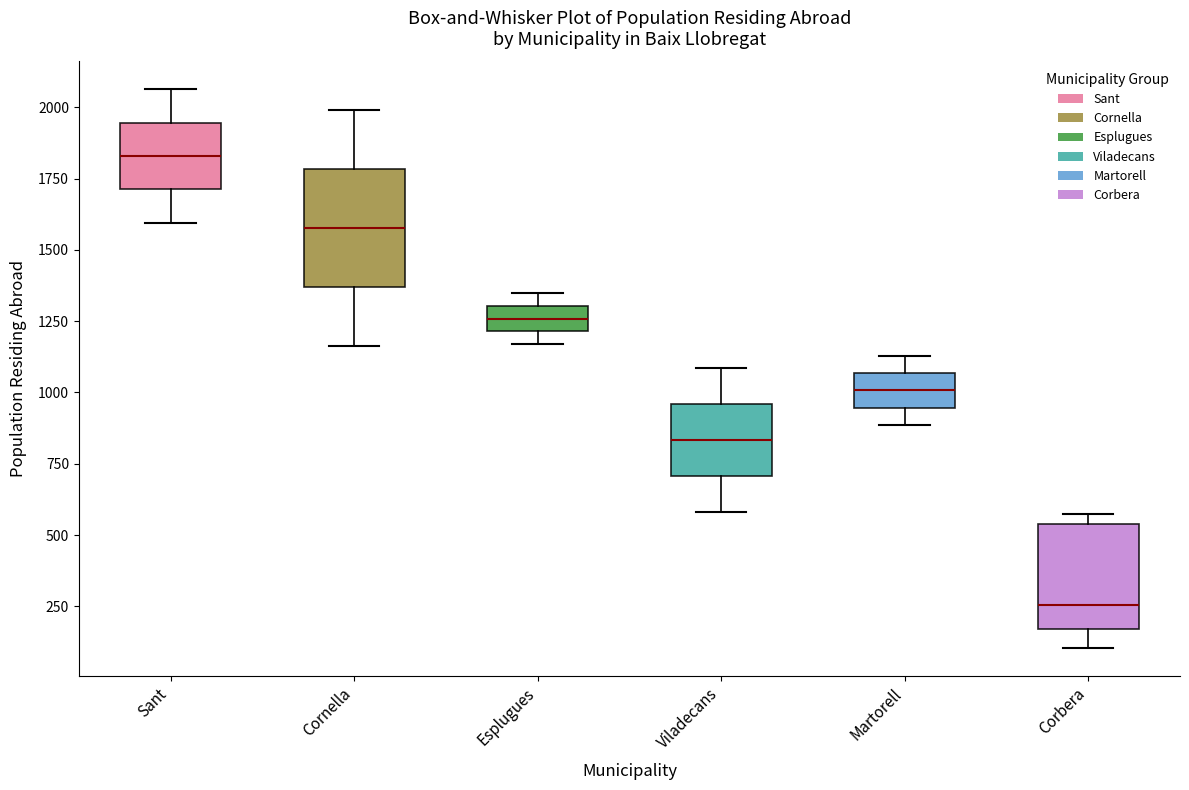

Where is the lower edge of the box for Cornella on the y-axis? The values are not printed on the chart, so give them approximately, as read against the axis.

1350